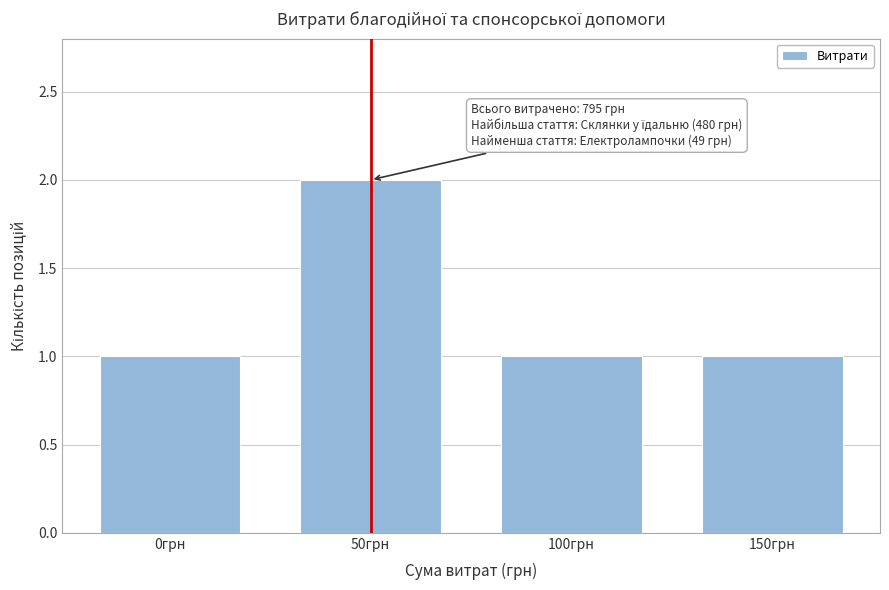

Reading left to right, list all the values displayed in this chart.

1	2	1	1